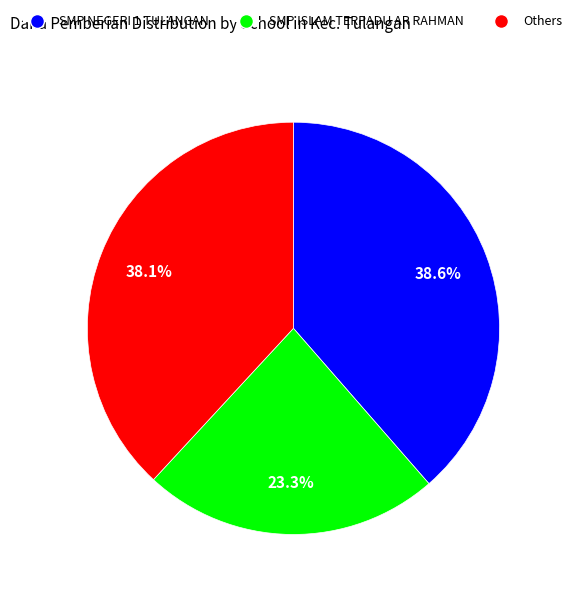

Does any single category account for the majority?

No